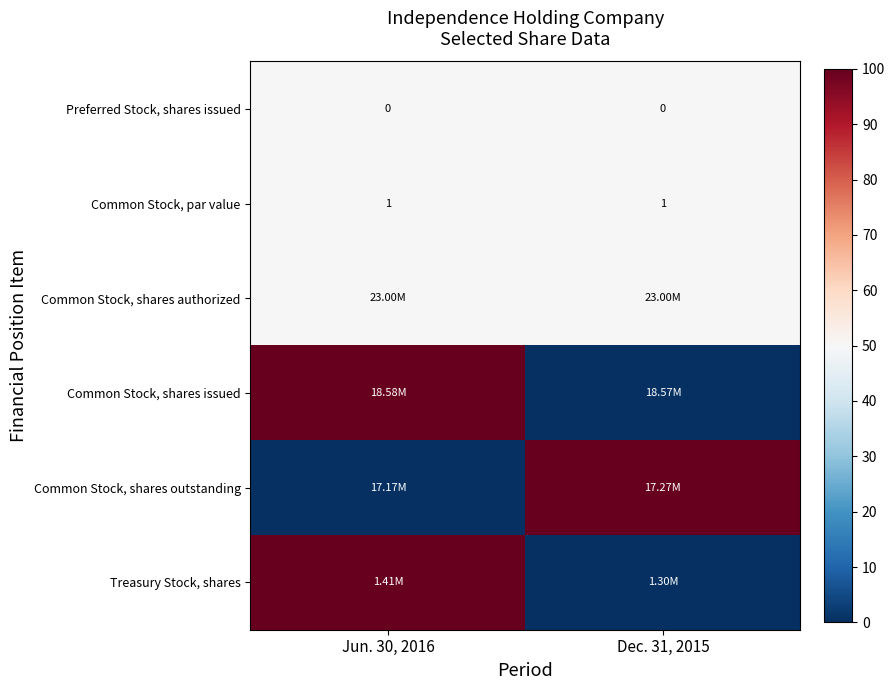

Is the value of Common Stock, par value at Dec. 31, 2015 greater than the value of Preferred Stock, shares issued at Dec. 31, 2015?

Yes